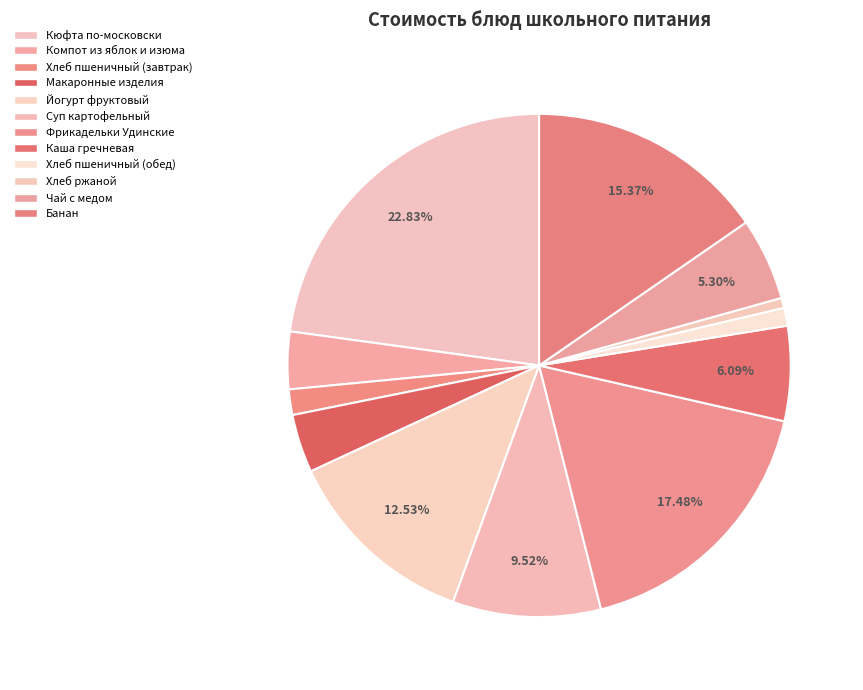

To the nearest percent, what is the difference between the largest and smallest slice percentages?

22%